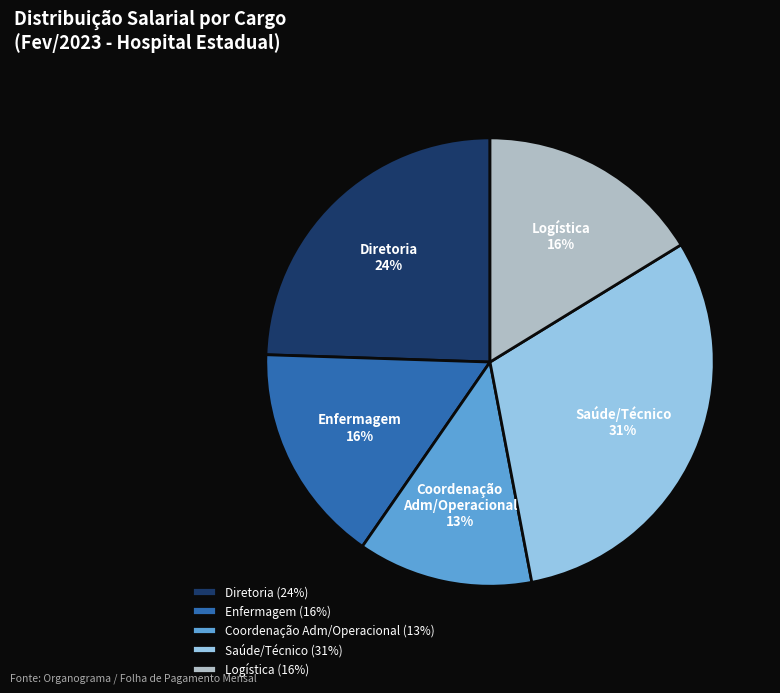

To the nearest percent, what percentage of the pie is Coordenação Adm/Operacional?

13%